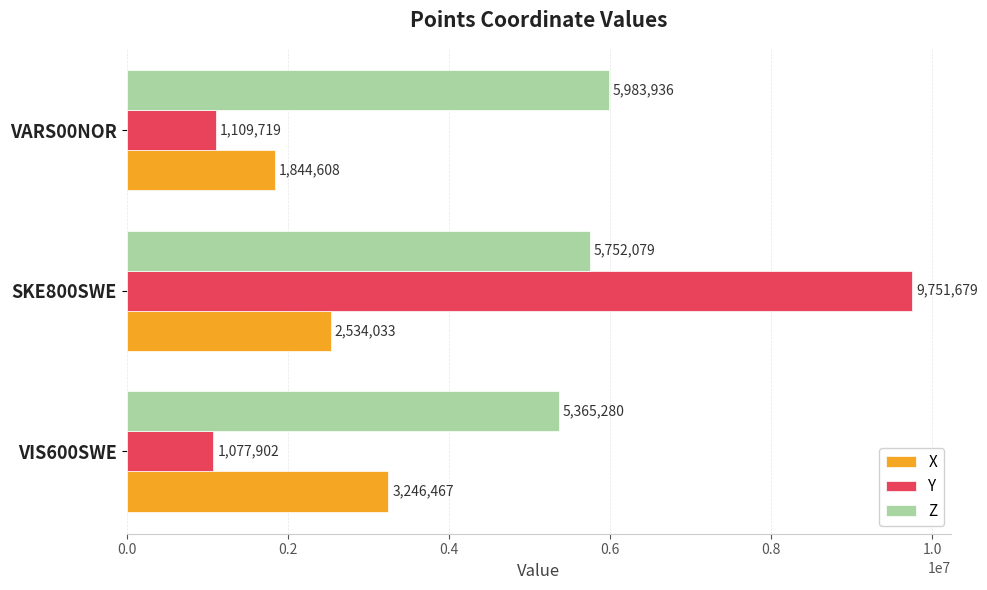

The Y series shows 14469900.2 at SKE800SWE. True or false?

False